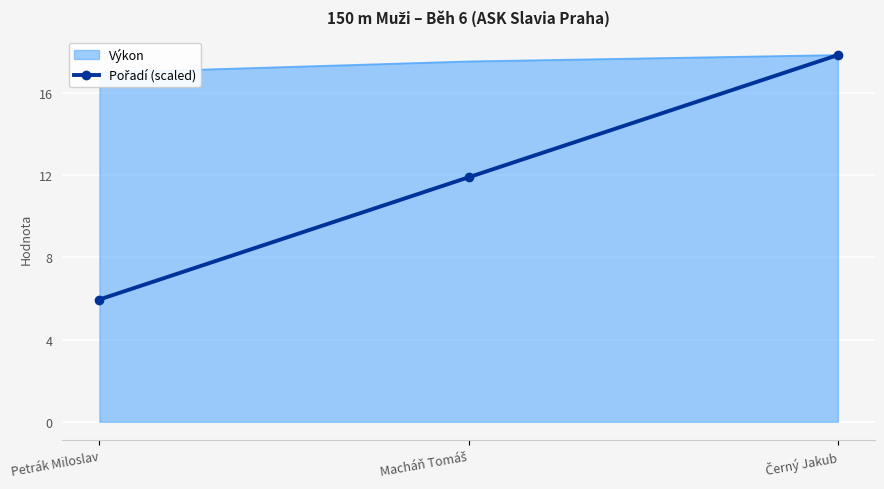

What is the label of the 2nd point from the right?

Macháň Tomáš